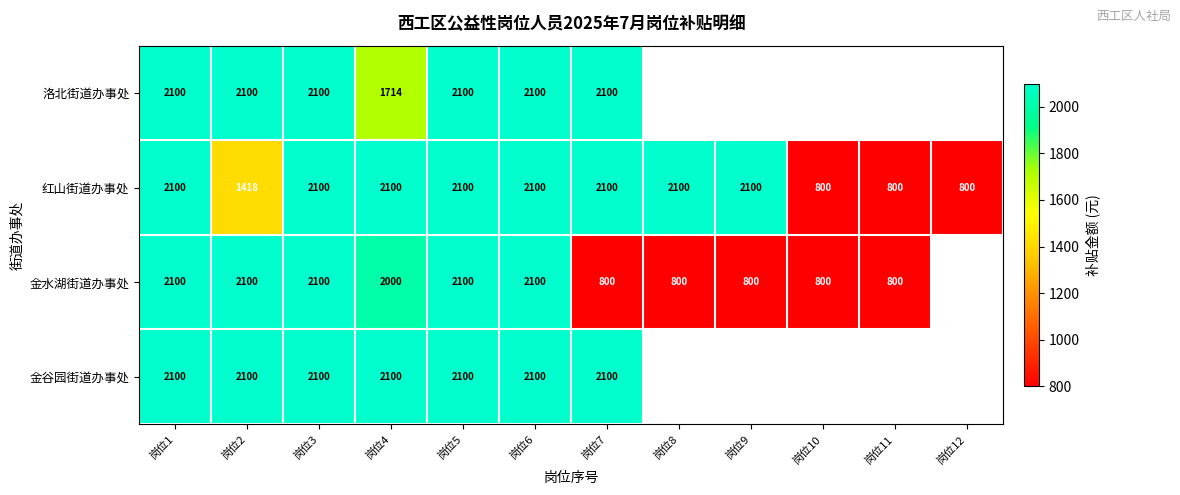

At which category is the sum across all series the highest?

岗位1